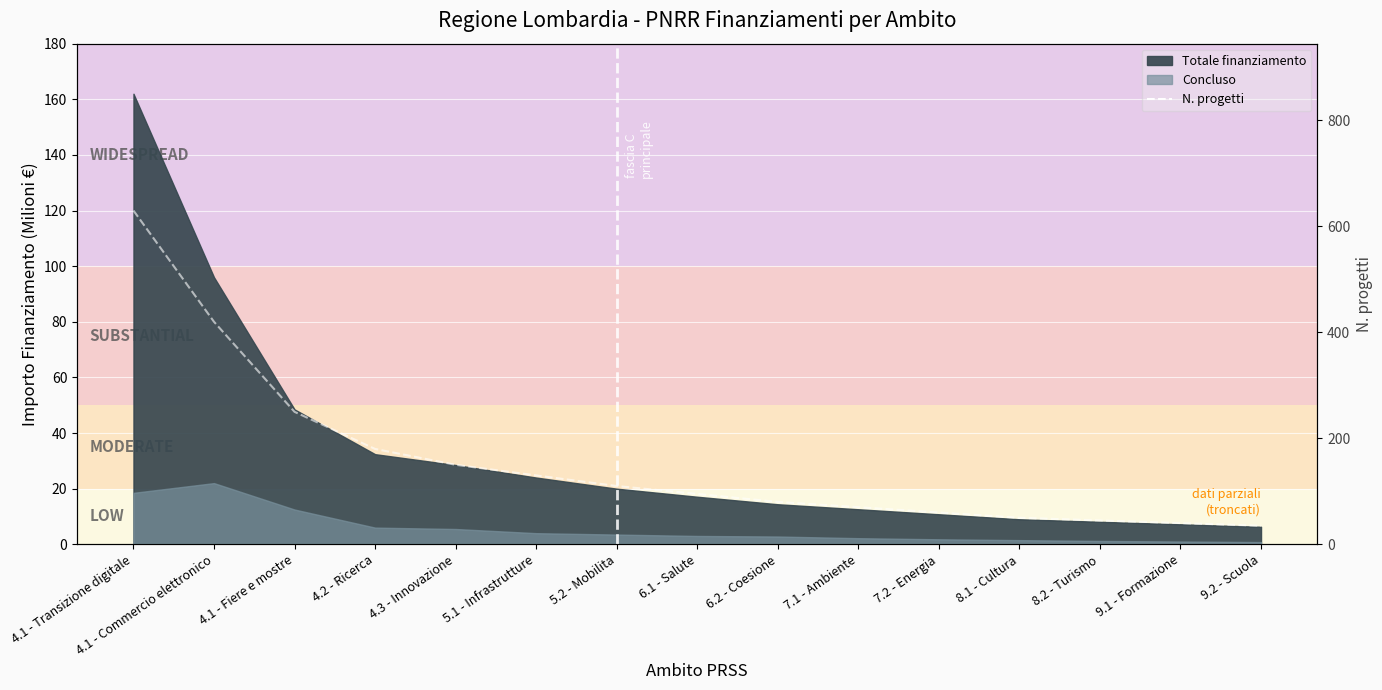

Which label corresponds to the largest value in the chart?

4.1 - Transizione digitale